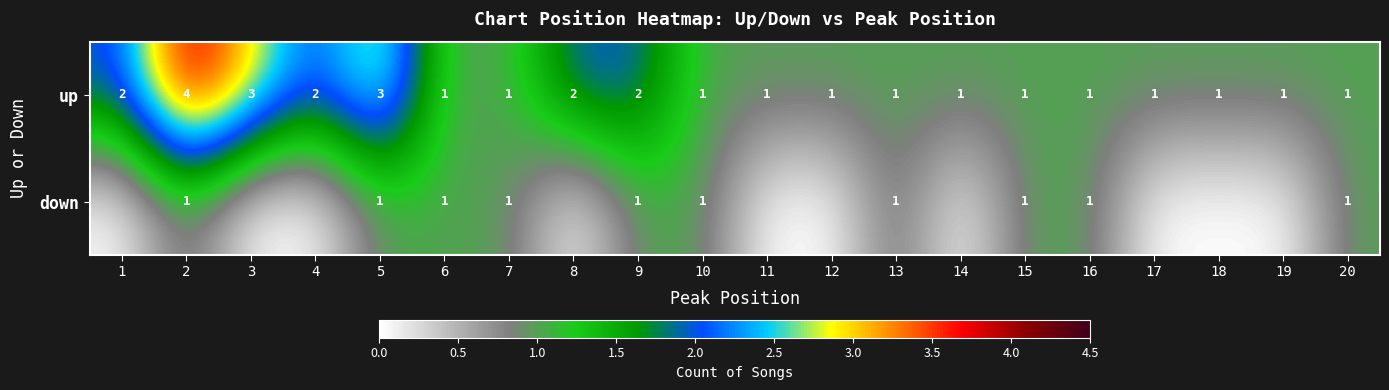

What is the spread (max minus min) of values at 2?

3